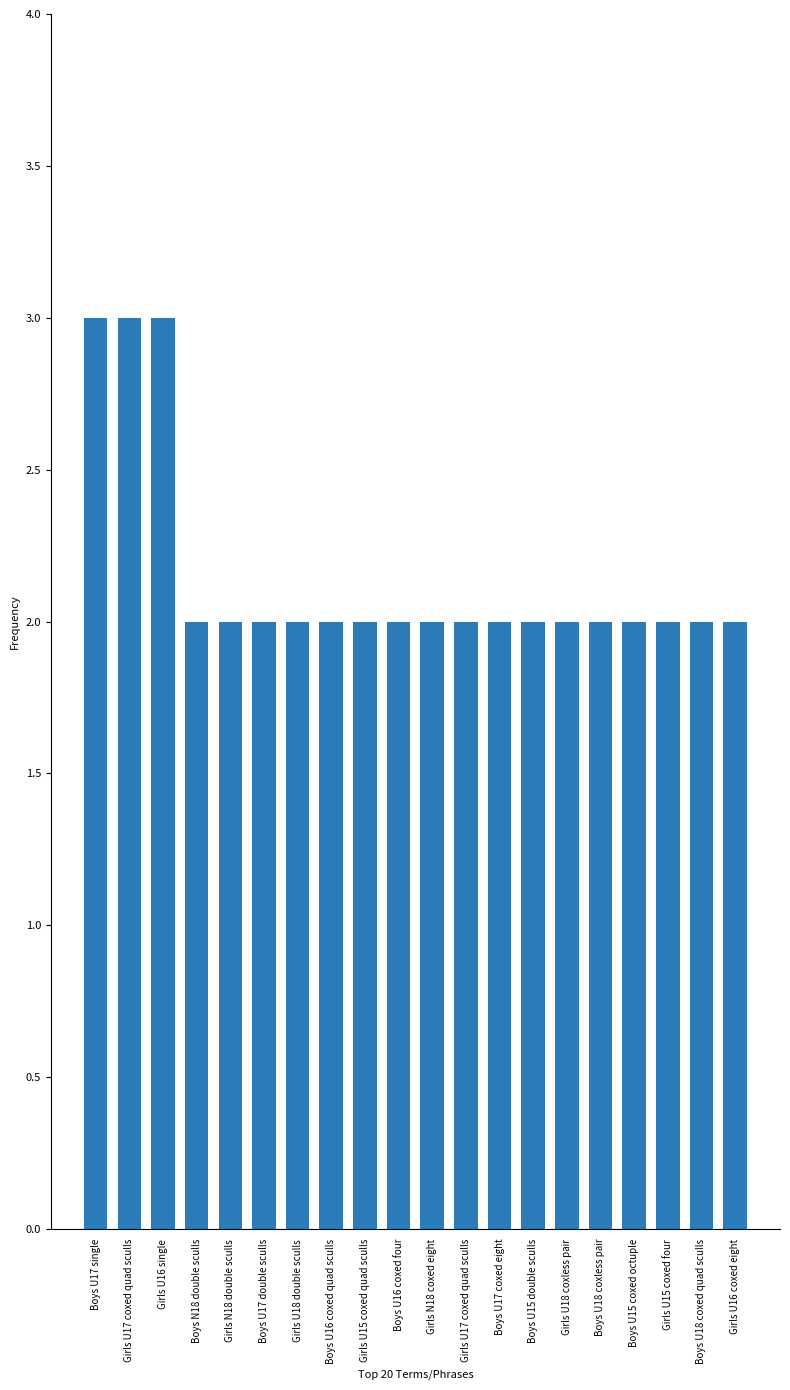

Are the bars grouped side by side (vs. stacked)?

No